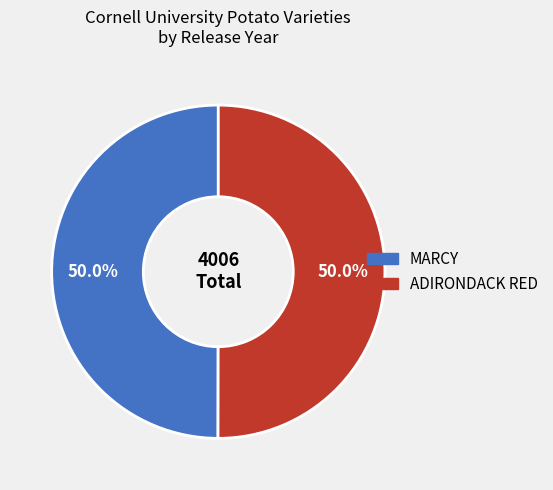

What percentage is NOT represented by MARCY?

50.0%